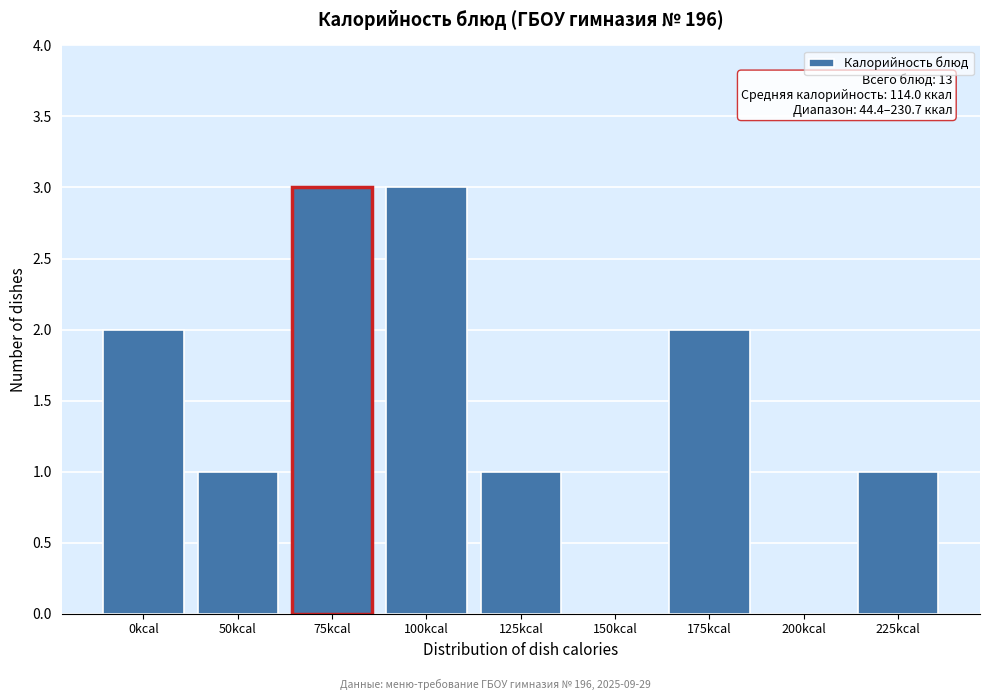

Reading right to left, extract all data points from this chart.

225kcal=1	200kcal=0	175kcal=2	150kcal=0	125kcal=1	100kcal=3	75kcal=3	50kcal=1	0kcal=2